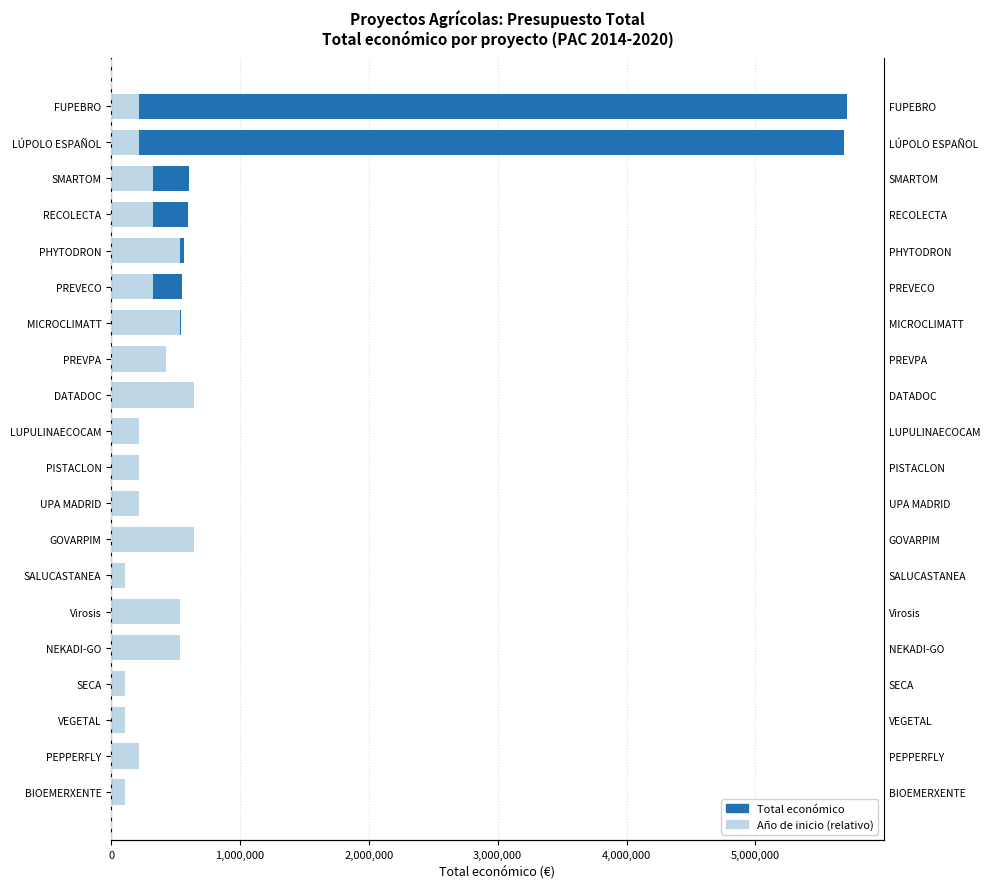

The value of Total económico at 3,000,000 is 3905.0. True or false?

False